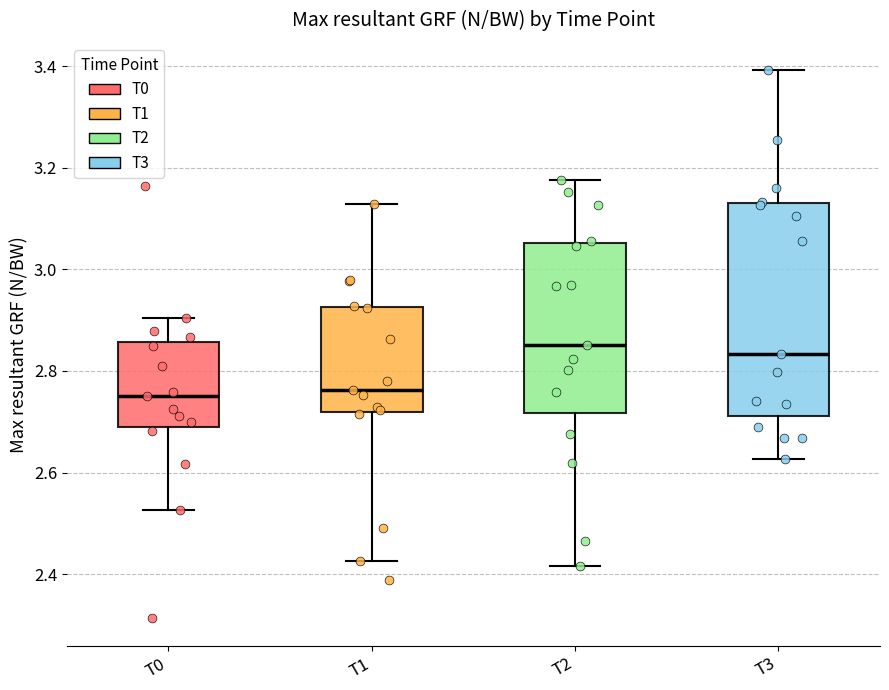

Reading left to right, read every box against the y-axis: the position of its median line, the range the box covers, and the ends of its whiskers. The values are not printed on the chart, so give them approximately, as read against the axis.

T0: median 2.76, box 2.70 to 2.86, whiskers 2.52 to 2.90
T1: median 2.76, box 2.72 to 2.92, whiskers 2.42 to 3.12
T2: median 2.86, box 2.72 to 3.06, whiskers 2.42 to 3.18
T3: median 2.84, box 2.72 to 3.12, whiskers 2.62 to 3.40